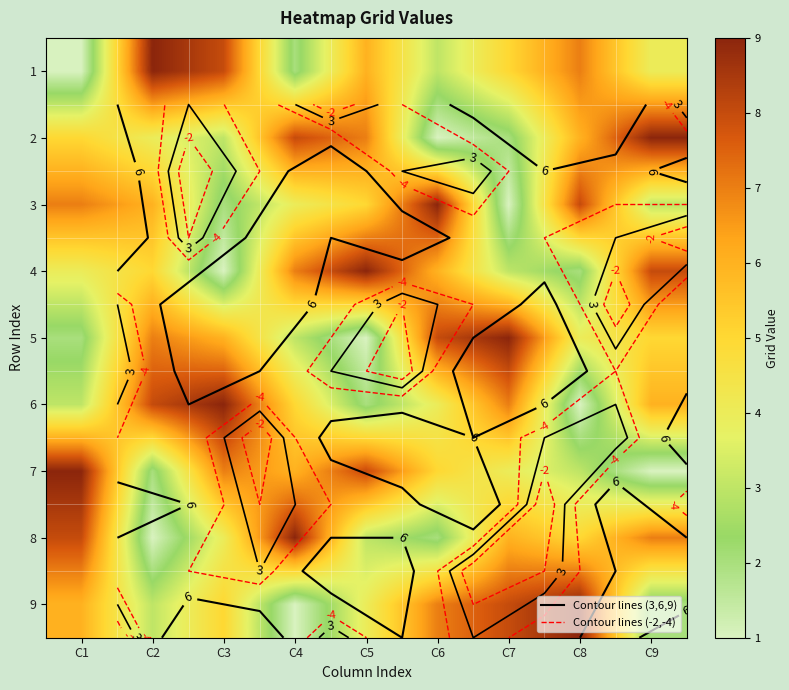

Count the number of categories in the chart.

9